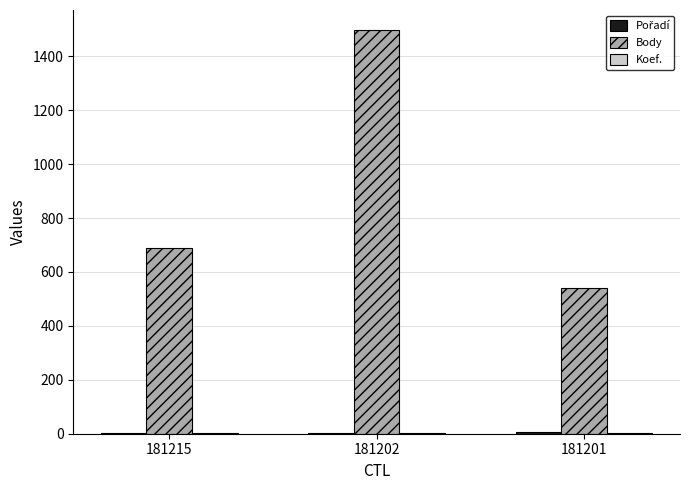

Does the chart contain stacked bars?

No